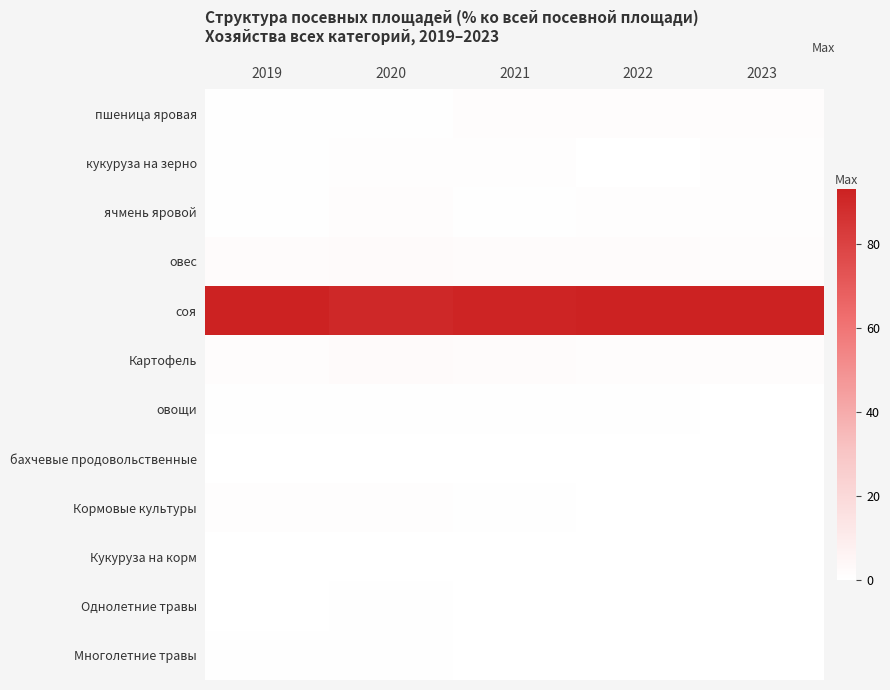

Reading left to right, extract all data points from this chart.

пшеница яровая: 2019=0.6	2020=0.7	2021=1.1	2022=1.4	2023=1.2
кукуруза на зерно: 2019=0.6	2020=0.8	2021=0.8	2022=0.3	2023=1.0
ячмень яровой: 2019=0.6	2020=1.2	2021=0.7	2022=1.0	2023=1.0
овес: 2019=2.0	2020=2.5	2021=2.1	2022=1.9	2023=1.6
соя: 2019=92.5	2020=90.1	2021=91.9	2022=93.0	2023=93.0
Картофель: 2019=1.8	2020=2.7	2021=2.1	2022=1.7	2023=1.3
овощи: 2019=0.5	2020=0.7	2021=0.5	2022=0.4	2023=0.3
бахчевые продовольственные: 2019=0.0	2020=0.0	2021=0.0	2022=0.0	2023=0.0
Кормовые культуры: 2019=1.0	2020=1.0	2021=0.5	2022=0.2	2023=0.1
Кукуруза на корм: 2019=0.1	2020=0.1	2021=0.1	2022=0.0	2023=0.0
Однолетние травы: 2019=0.3	2020=0.4	2021=0.2	2022=0.2	2023=0.1
Многолетние травы: 2019=0.6	2020=0.4	2021=0.1	2022=0.0	2023=0.0